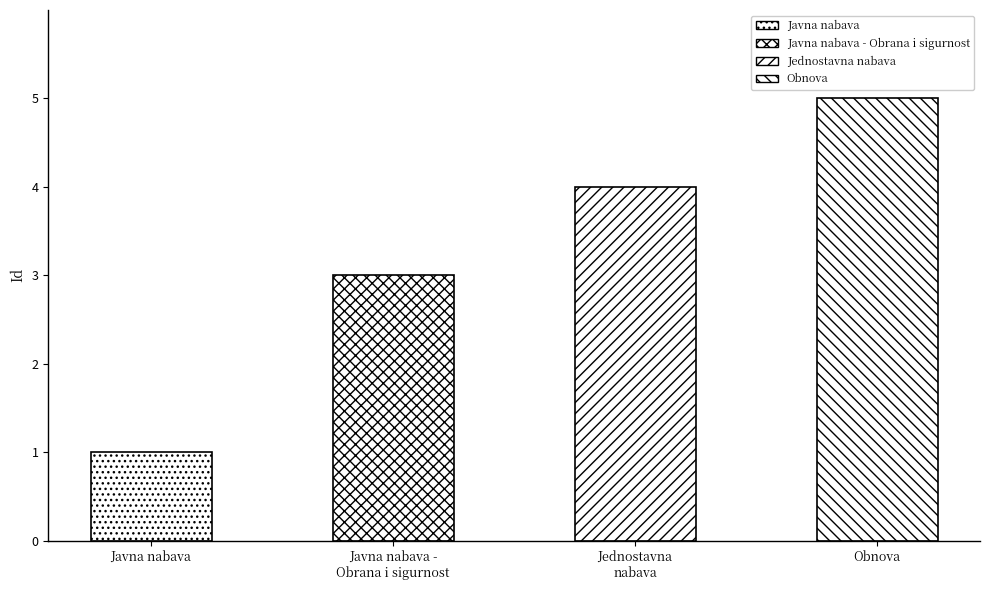

What is the difference between the values at Javna nabava and Jednostavna
nabava?

3